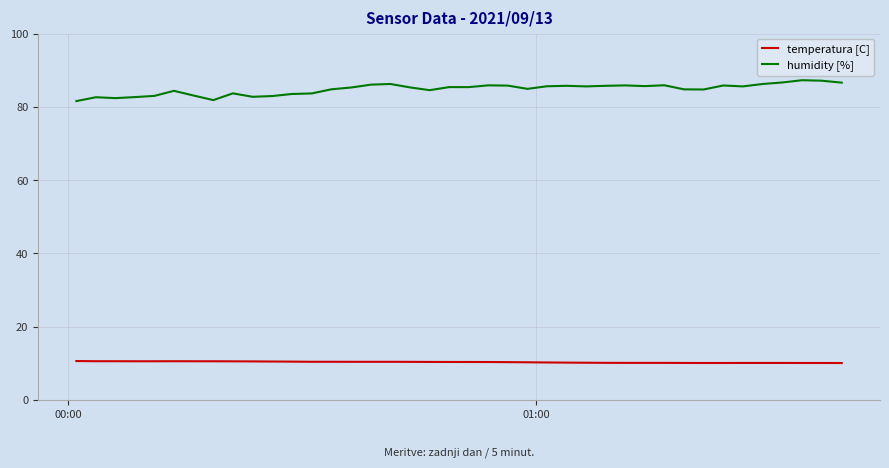

What is the minimum value for humidity [%]?

81.6